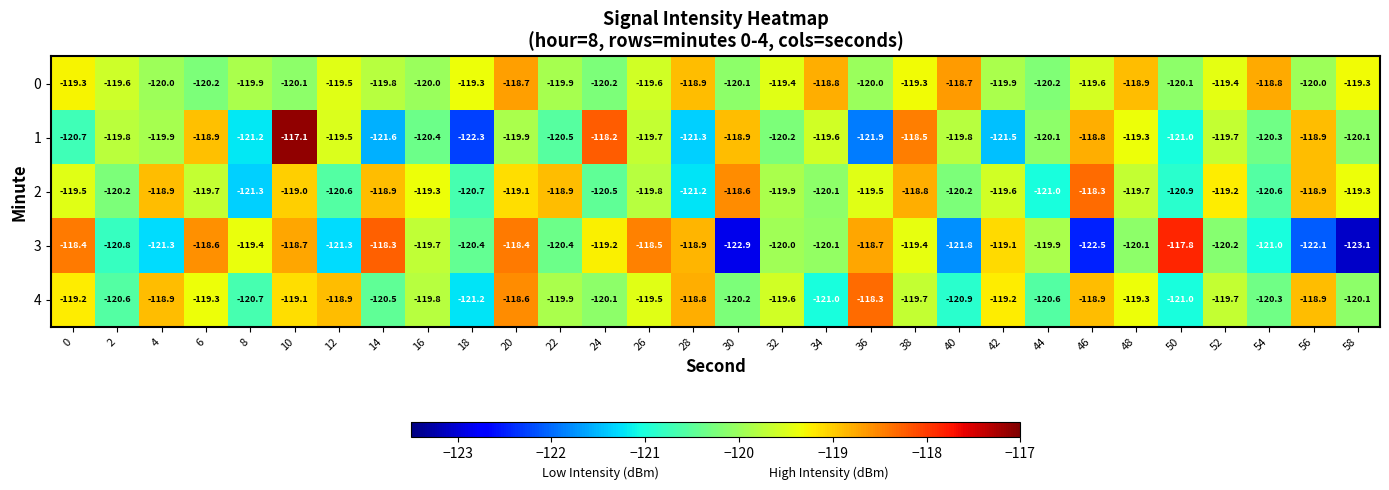

What is the difference between the maximum and minimum values in the 0 series?

1.5